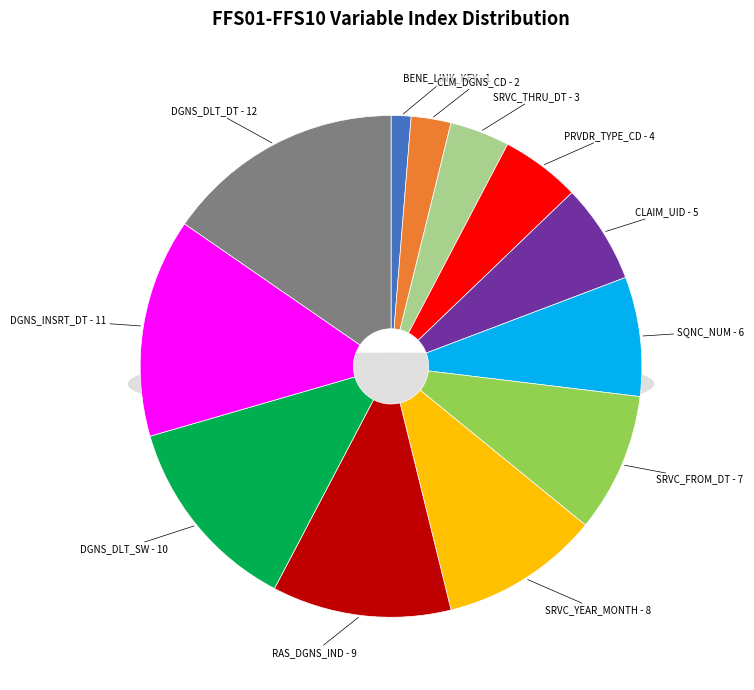

Rank the categories by value from highest to lowest.

DGNS_DLT_DT, DGNS_INSRT_DT, DGNS_DLT_SW, RAS_DGNS_IND, SRVC_YEAR_MONTH, SRVC_FROM_DT, SQNC_NUM, CLAIM_UID, PRVDR_TYPE_CD, SRVC_THRU_DT, CLM_DGNS_CD, BENE_LINK_KEY